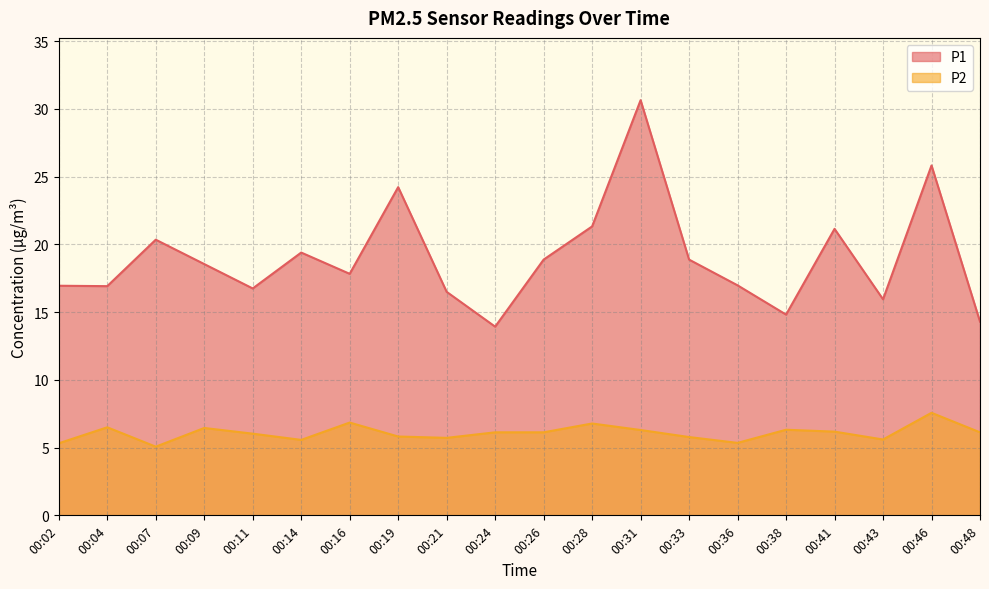

Reading right to left, extract all data points from this chart.

P1: 14.3	25.8	15.9	21.1	14.8	17.0	18.9	30.6	21.3	18.9	13.9	16.5	24.2	17.8	19.4	16.8	18.6	20.4	16.9	16.9
P2: 6.1	7.6	5.6	6.2	6.3	5.3	5.8	6.3	6.8	6.1	6.1	5.7	5.8	6.8	5.6	6.0	6.5	5.1	6.5	5.3